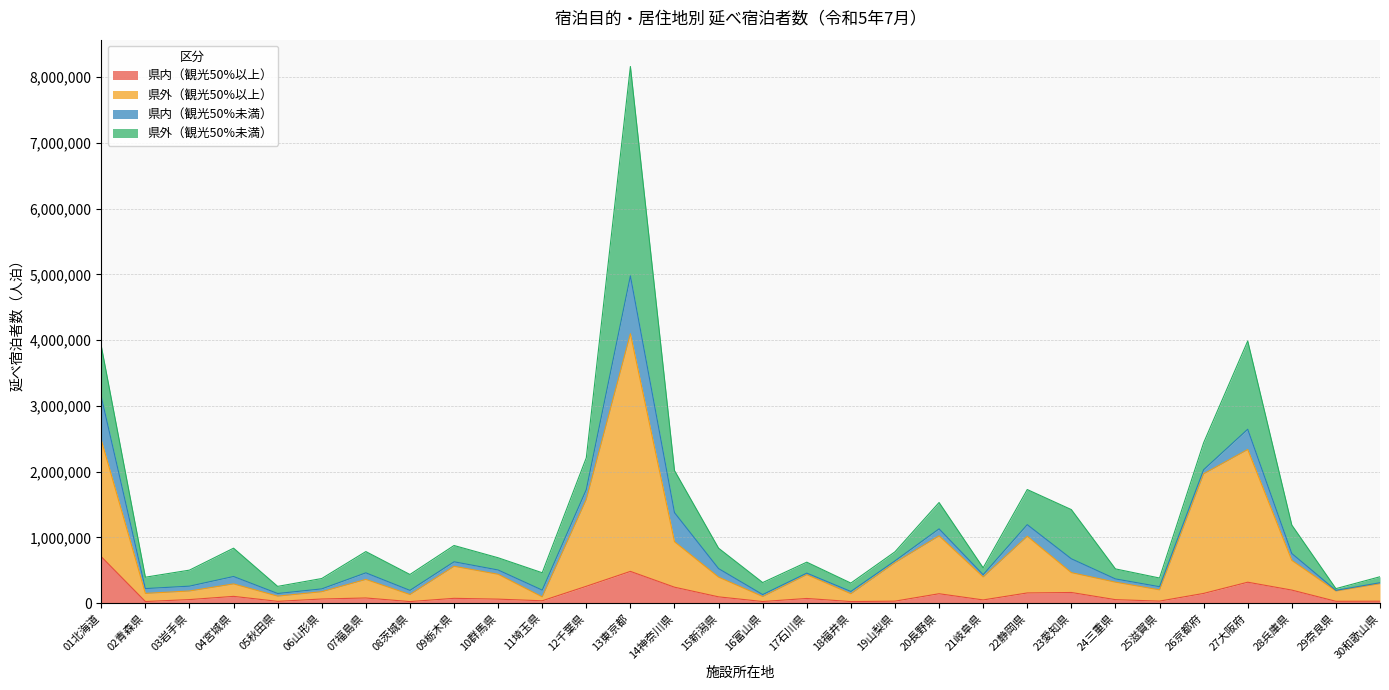

Which series has the largest total across all categories?

県外（観光50%以上）